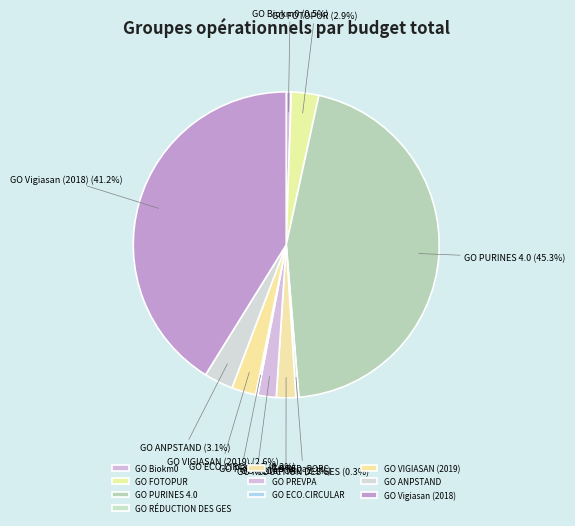

Is there a majority slice in this chart?

No